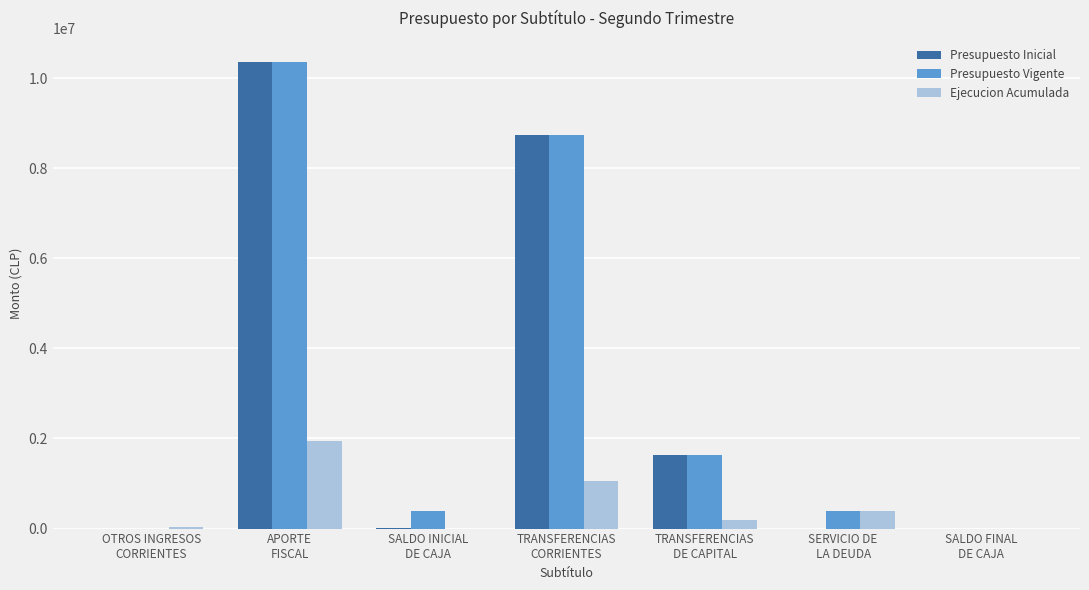

What is the highest value of the Ejecucion Acumulada series?

1950000